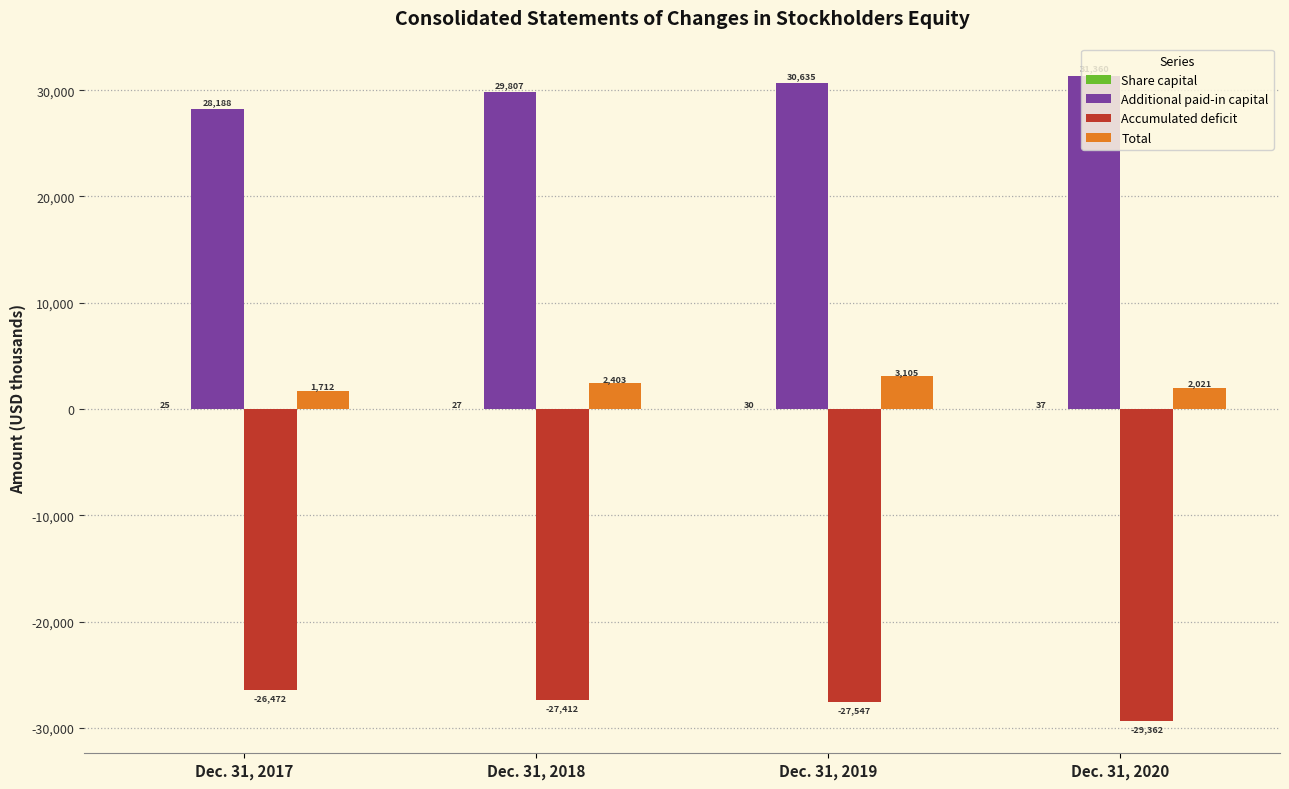

Which series has the largest total across all categories?

Additional paid-in capital